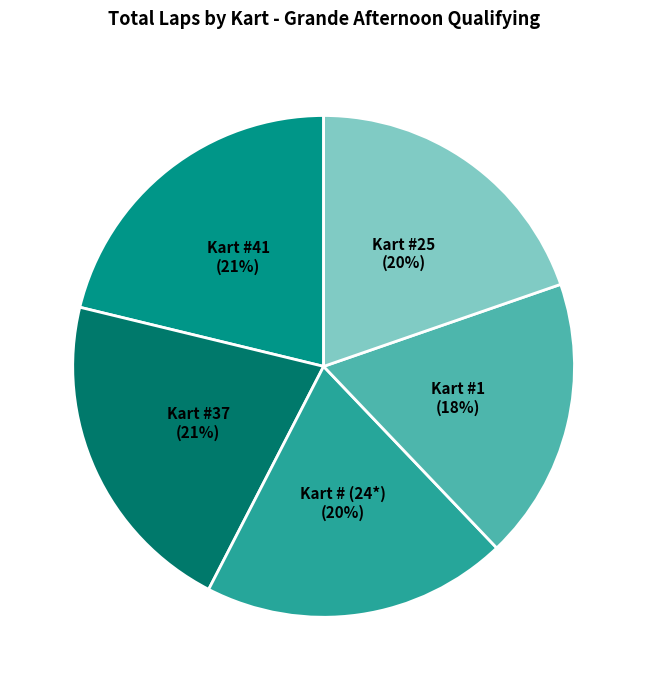

The Kart #1 slice represents 18% of the pie. True or false?

True